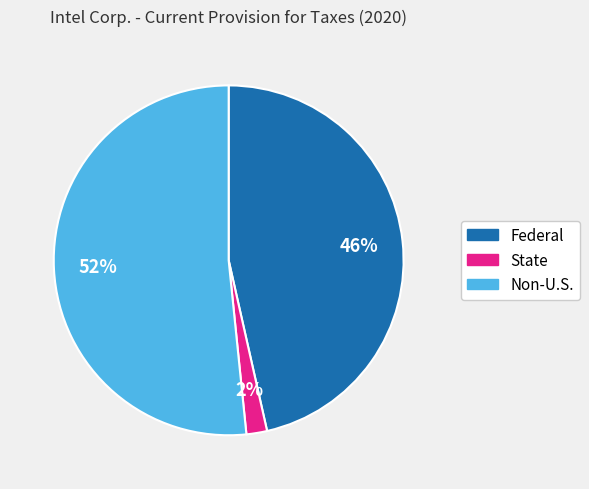

Which has a higher value, Non-U.S. or Federal?

Non-U.S.